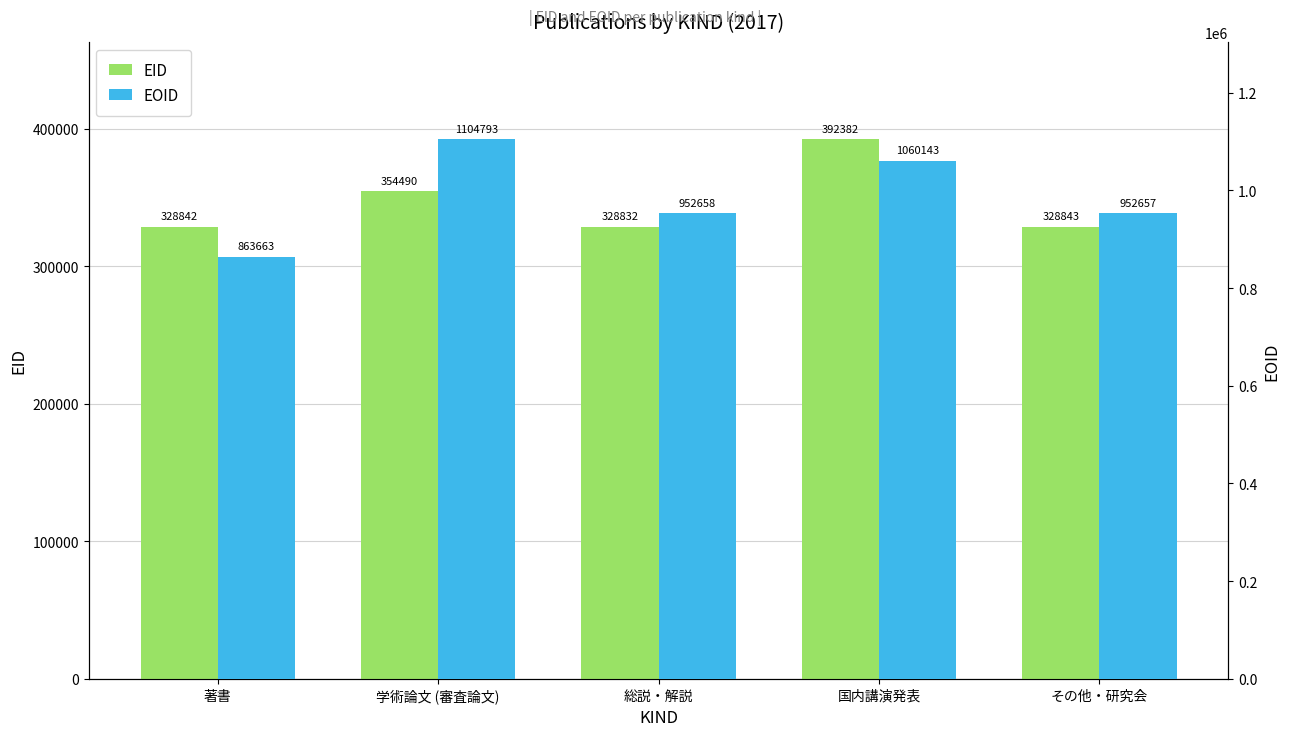

How many values in the EOID series exceed 952658?

2